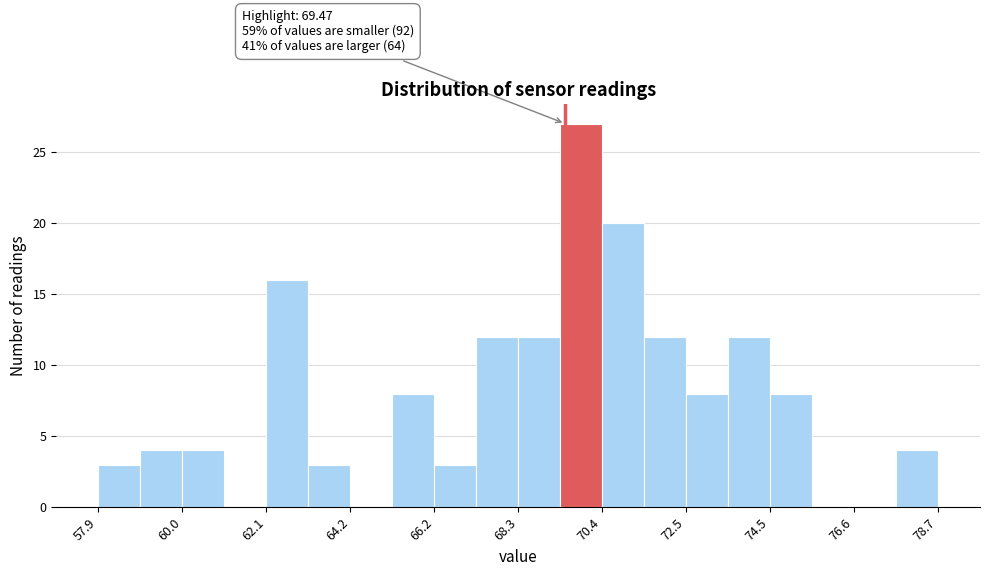

Around what value on the x-axis is the tallest bar? Give the approximate position of its centre, as read against the axis.

70.0